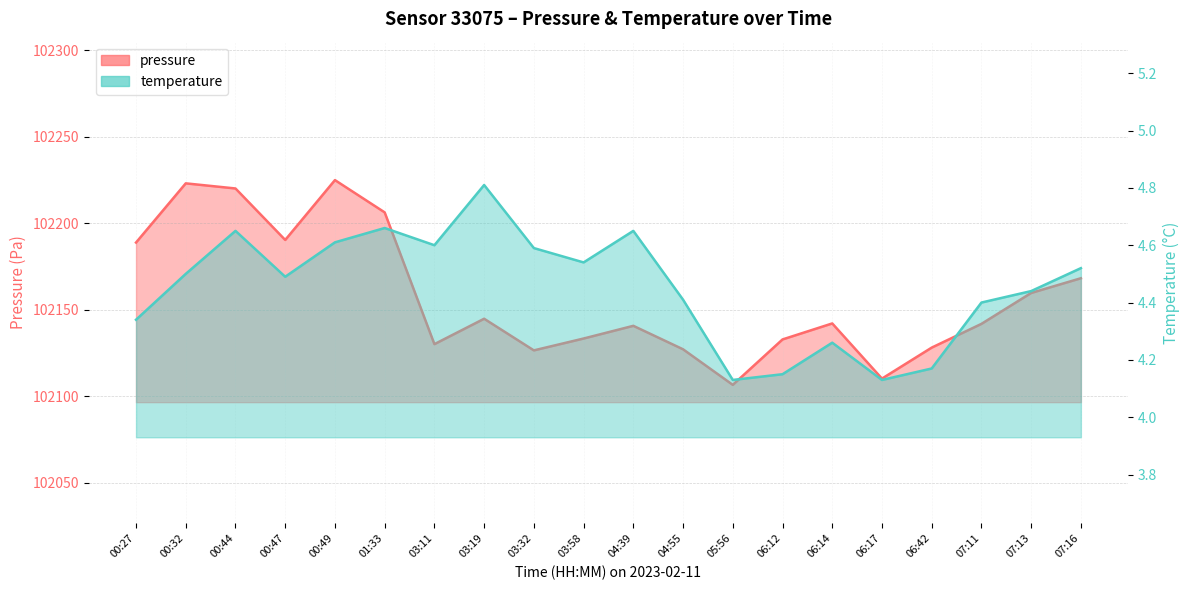

Which series has the largest total across all categories?

pressure